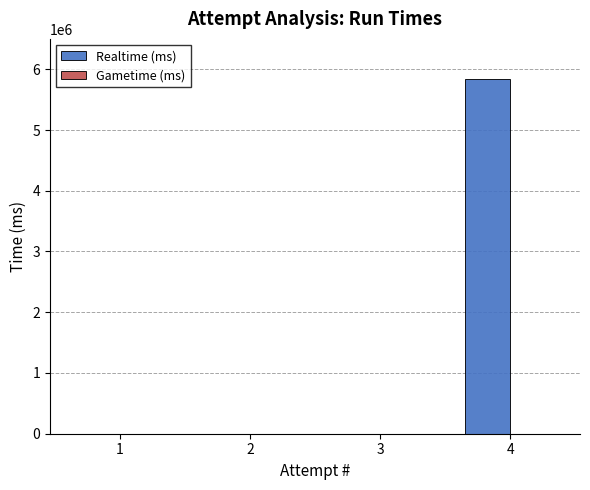

Count the number of categories in the chart.

4